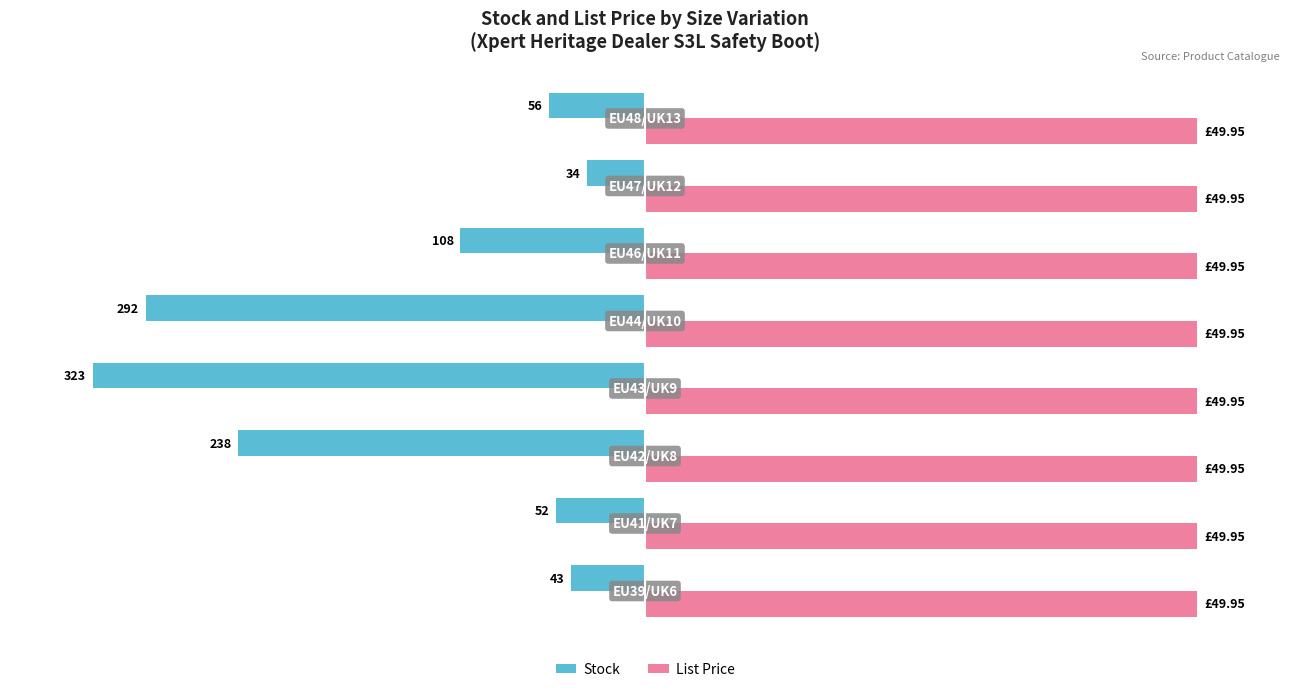

What are all the series names shown in the legend?

Stock, List Price